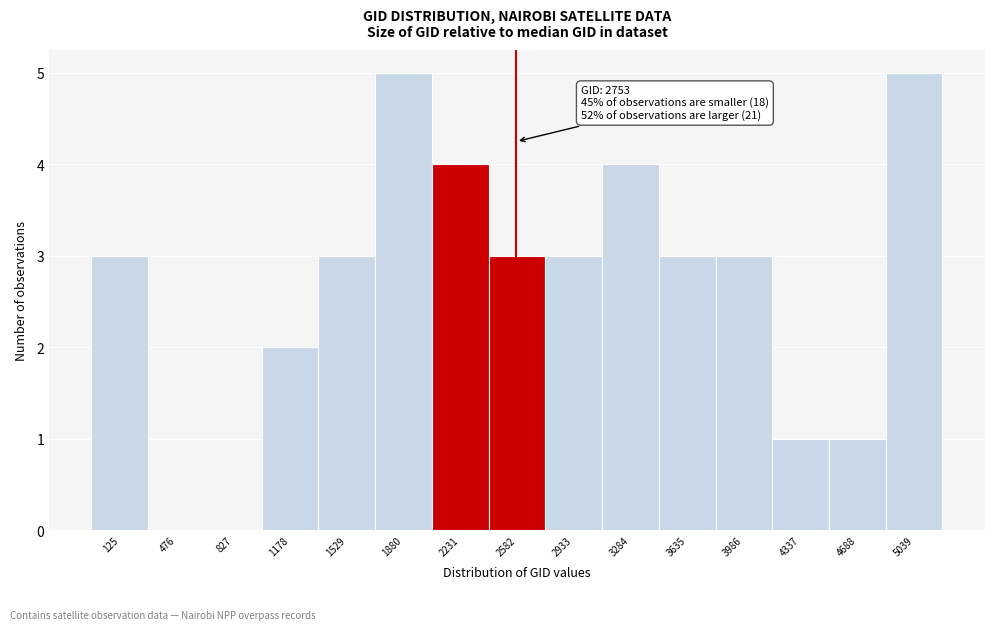

Reading left to right, extract all data points from this chart.

125=3	476=0	827=0	1178=2	1529=3	1880=5	2231=4	2582=3	2933=3	3284=4	3635=3	3986=3	4337=1	4688=1	5039=5